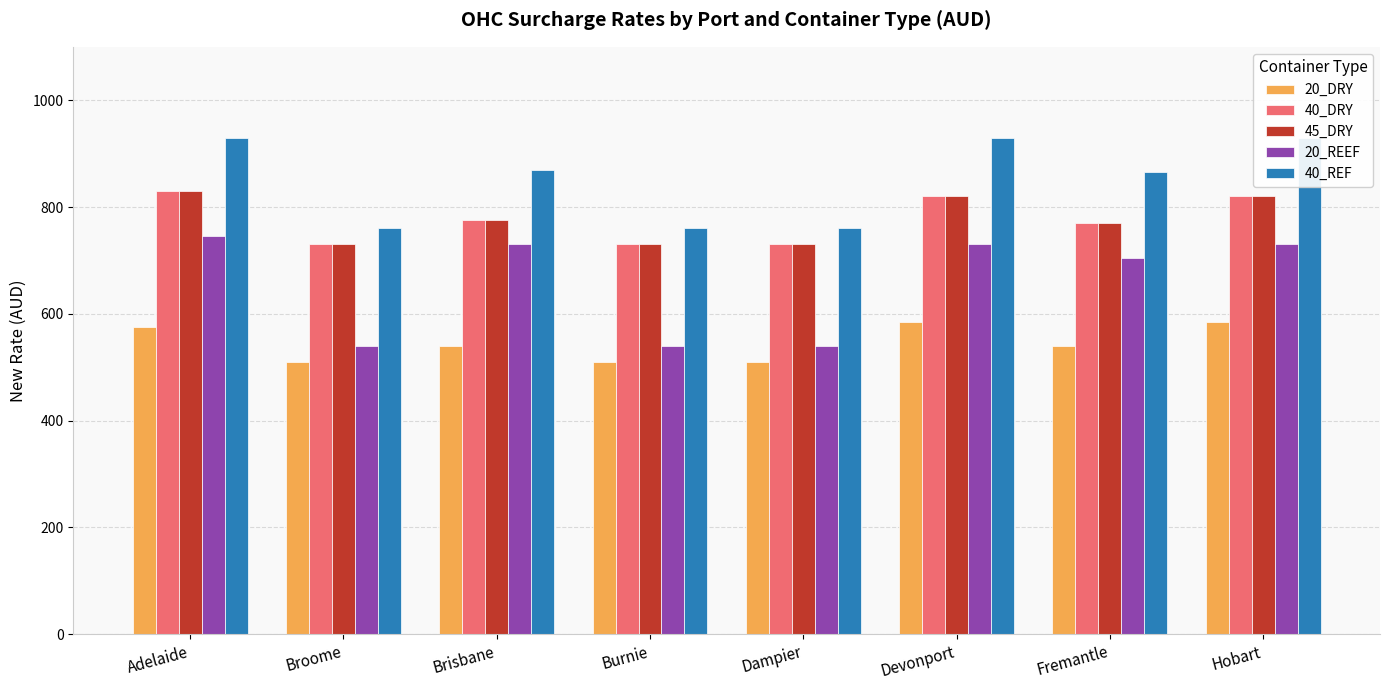

What position from the right is Burnie?

5